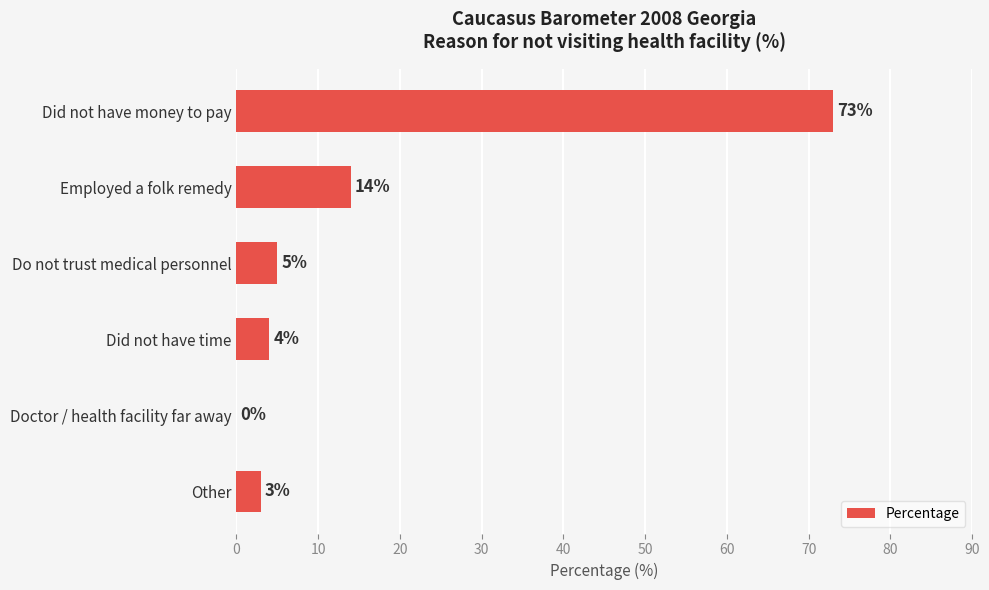

What is the change in value from Did not have money to pay to Do not trust medical personnel?

-68